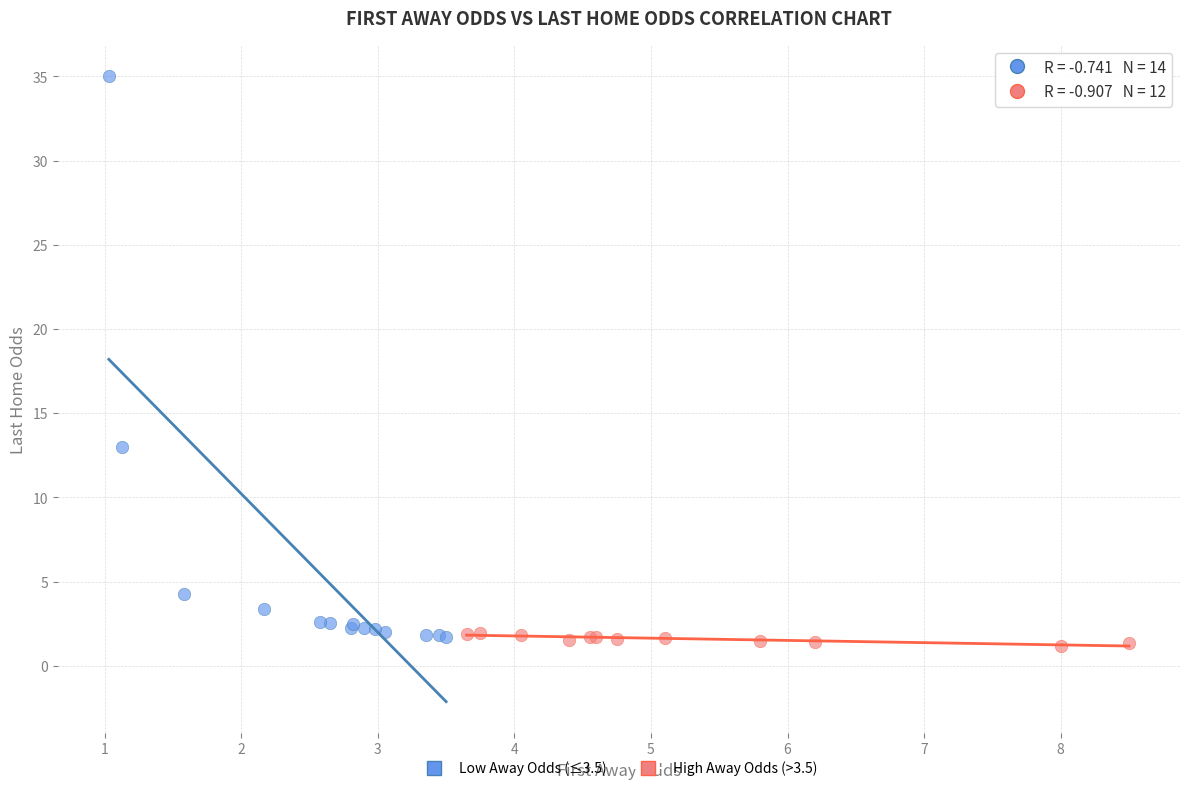

Which series contains the highest Y value?

Low Away Odds (≤3.5)